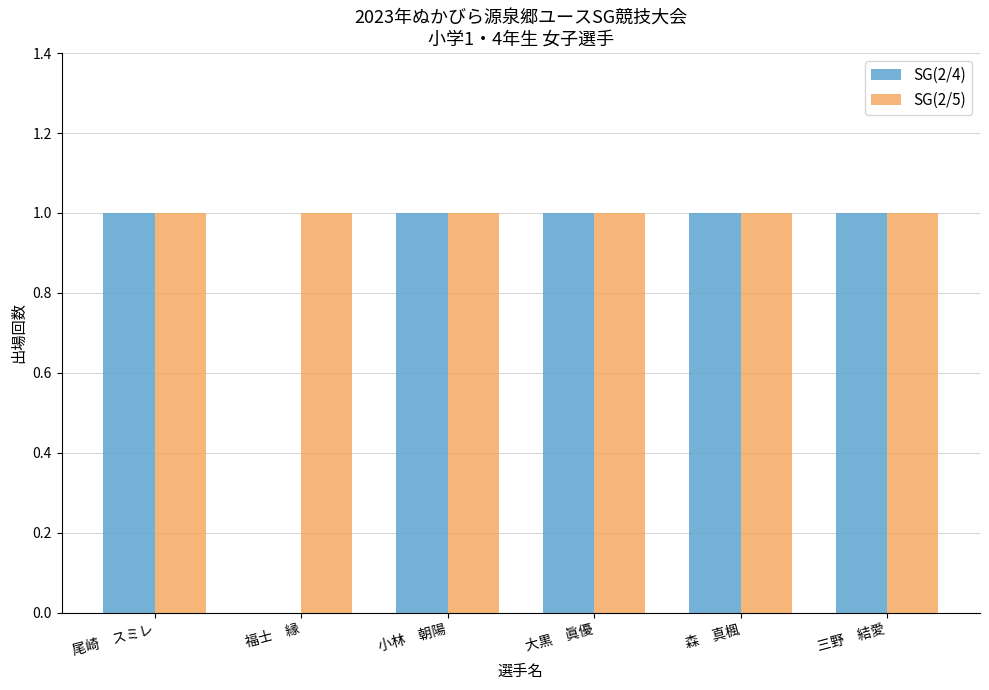

True or false: SG(2/5) has a value of 1 at 小林　朝陽.

True